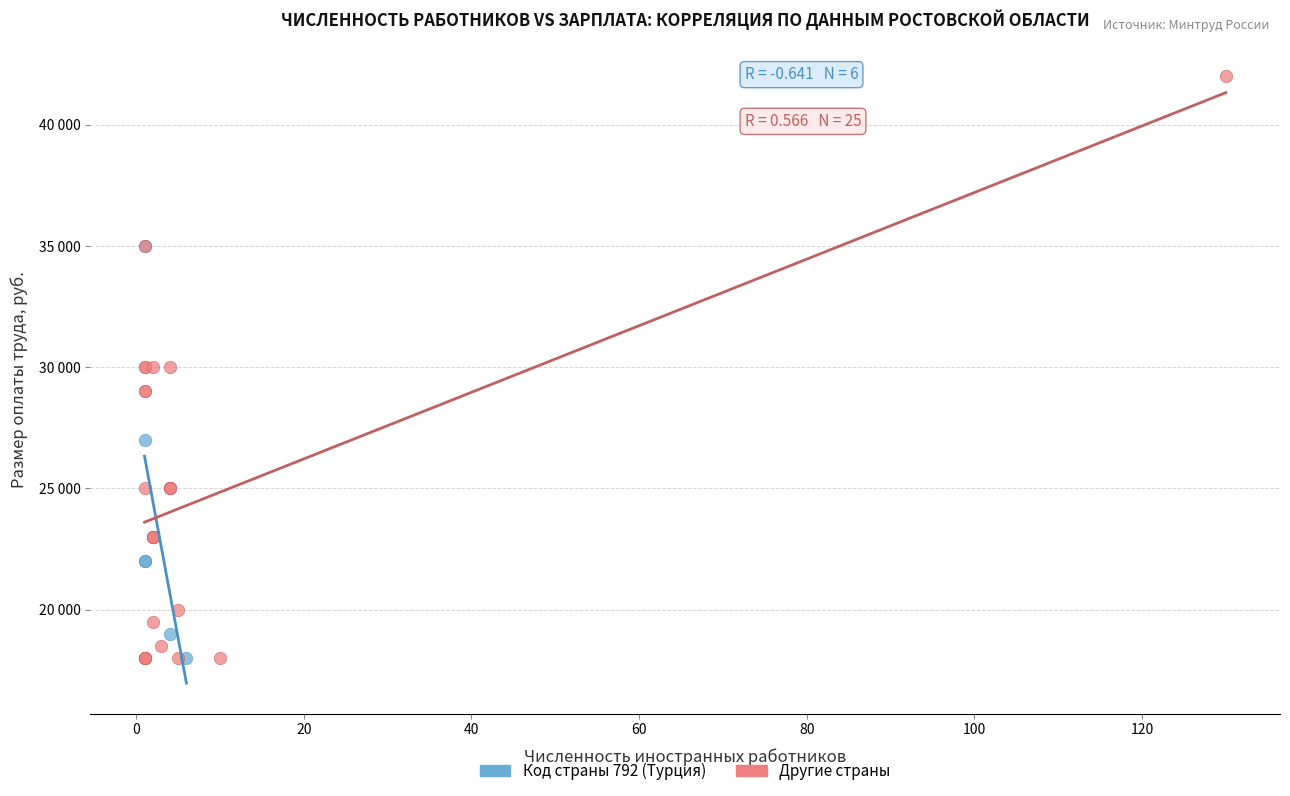

What are all the series names shown in the legend?

Код страны 792 (Турция), Другие страны